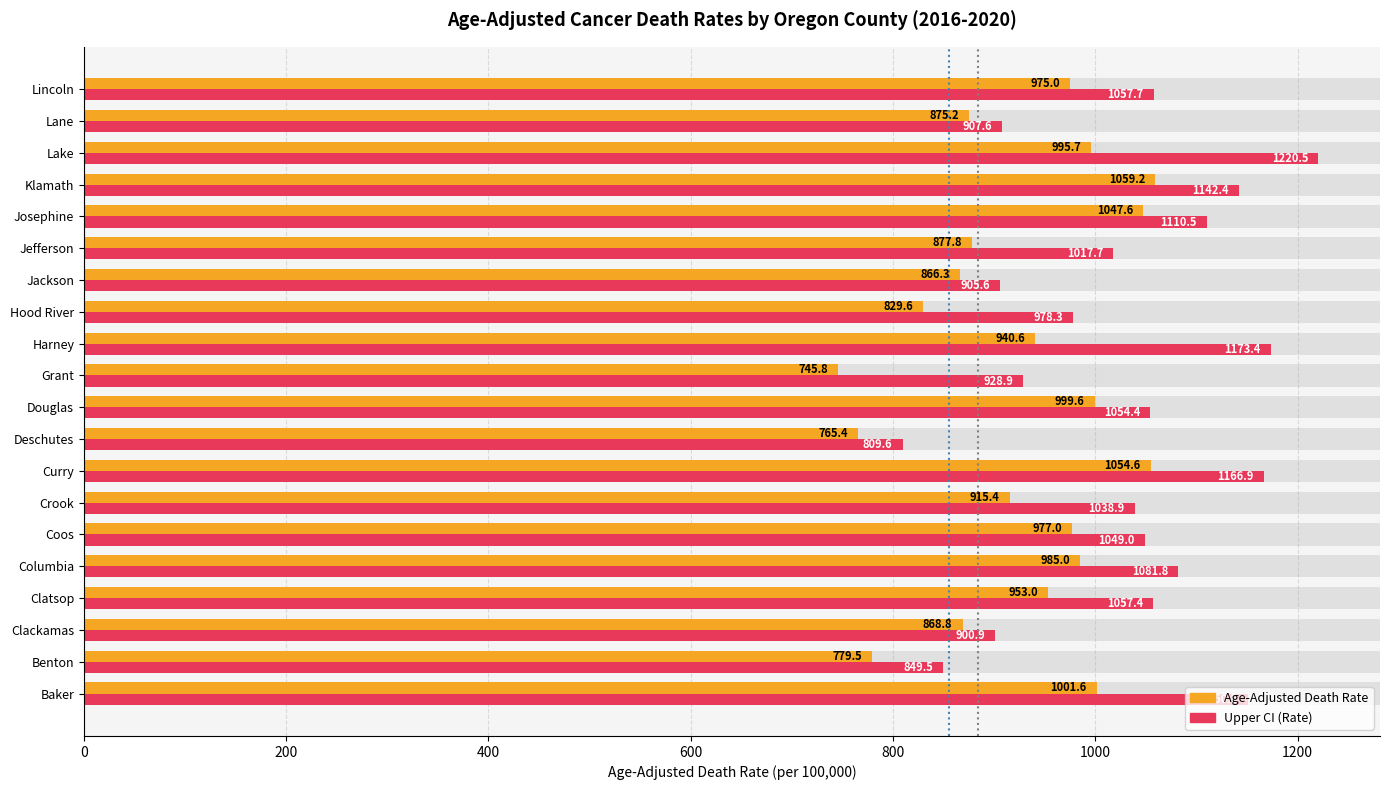

At which label is Age-Adjusted Death Rate closest to 902?

Crook